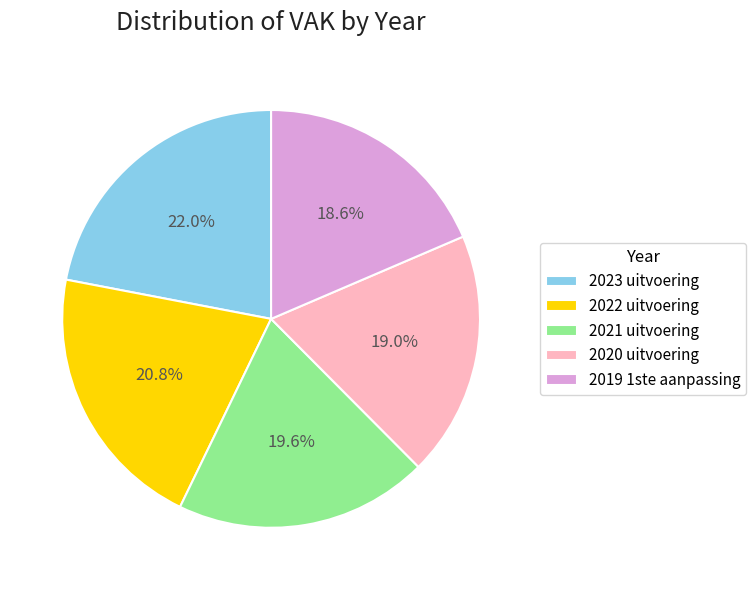

To the nearest percent, what is the average slice percentage?

20%